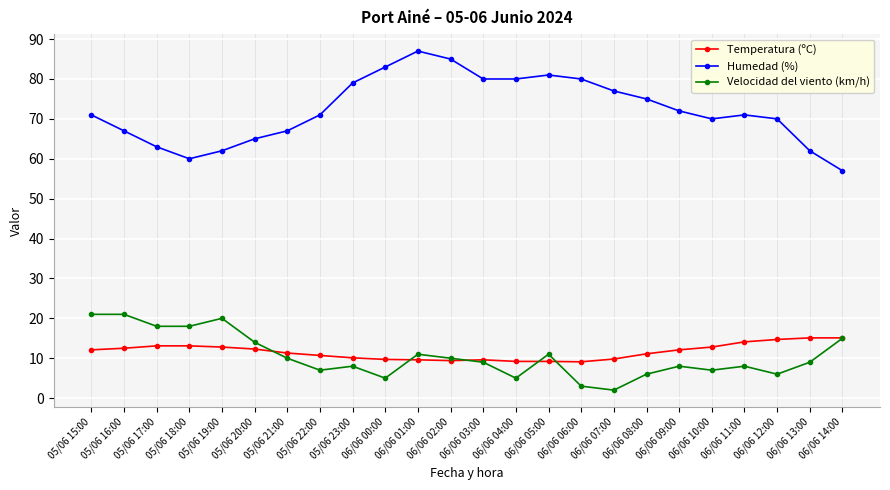

Which category has the lowest value in the Velocidad del viento (km/h) series?

06/06 07:00